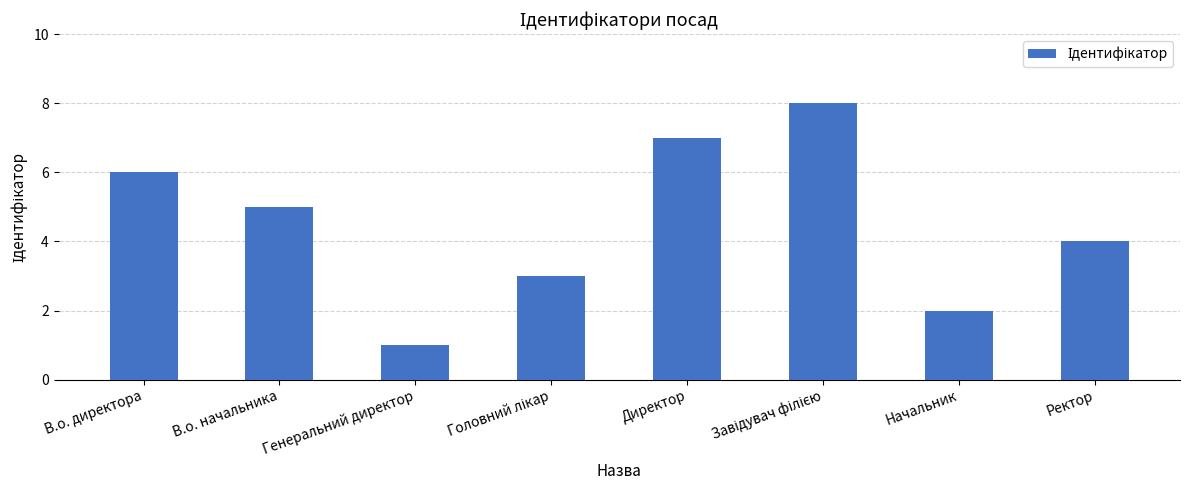

What is the sum of all values?

36